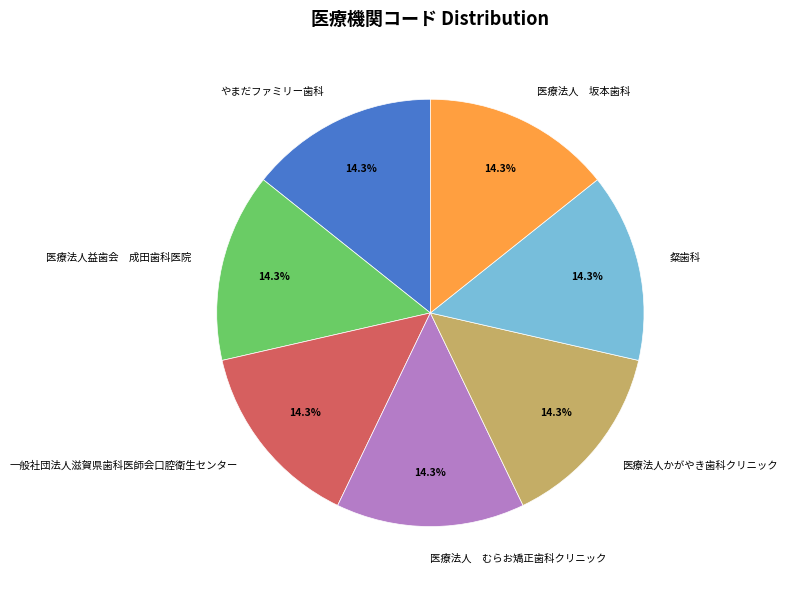

What portion of the pie excludes 一般社団法人滋賀県歯科医師会口腔衛生センター?

85.7%